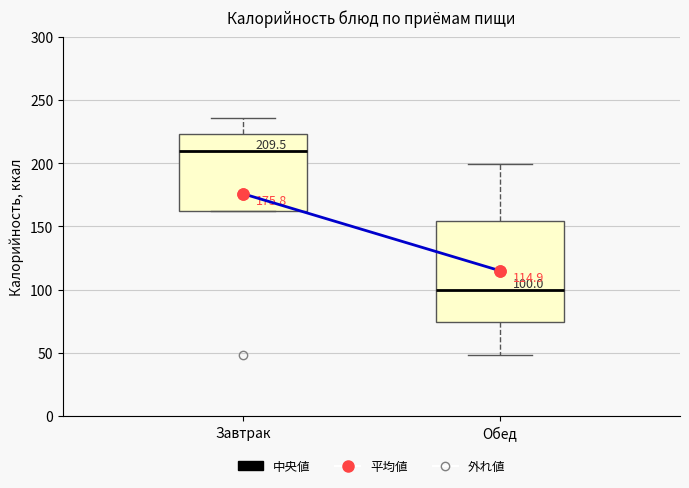

Which box's median line is the highest?

Завтрак